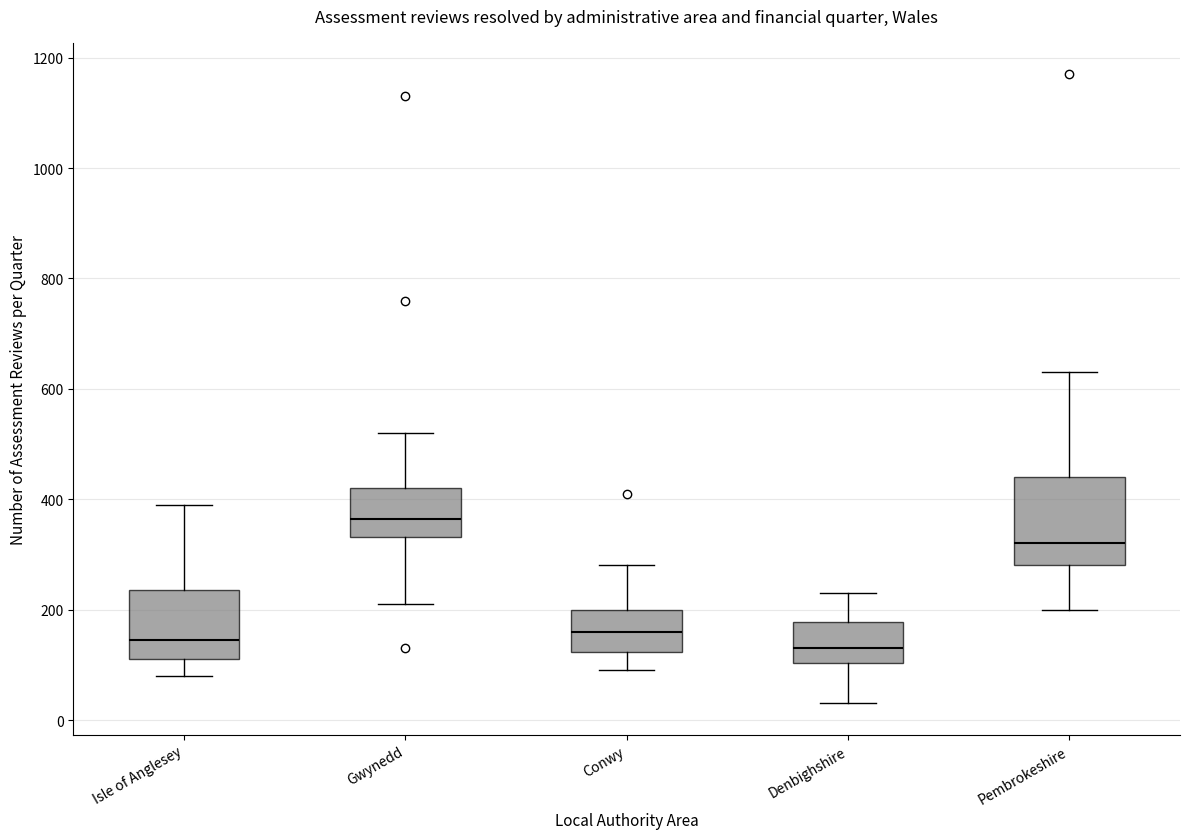

Reading left to right, transcribe this box plot: for each box, give where its median line is, the range the box spans, and where its two whiskers end, as read against the y-axis. The values are not printed on the chart, so give them approximately, as read against the axis.

Isle of Anglesey: median 140, box 120 to 240, whiskers 80 to 400
Gwynedd: median 360, box 340 to 420, whiskers 220 to 520
Conwy: median 160, box 120 to 200, whiskers 100 to 280
Denbighshire: median 140, box 100 to 180, whiskers 40 to 240
Pembrokeshire: median 320, box 280 to 440, whiskers 200 to 640